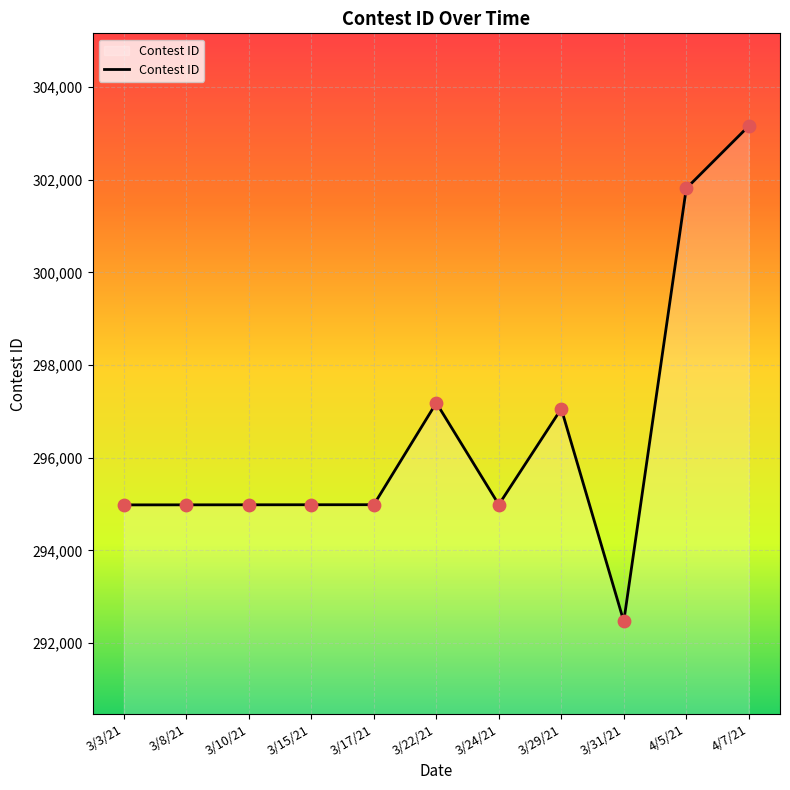

What is the change in value from 3/10/21 to 3/29/21?

+2073